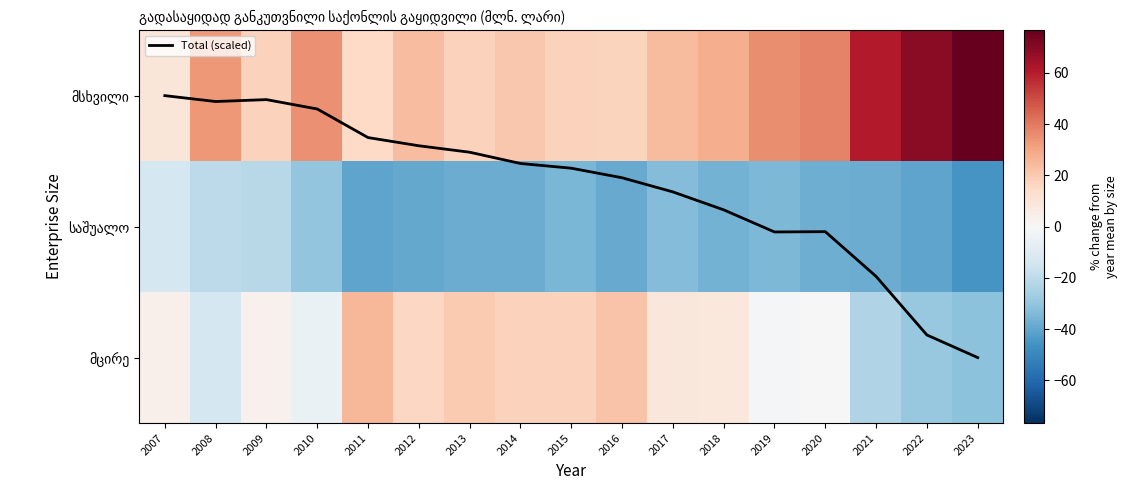

Which series has the widest spread of values?

მსხვილი